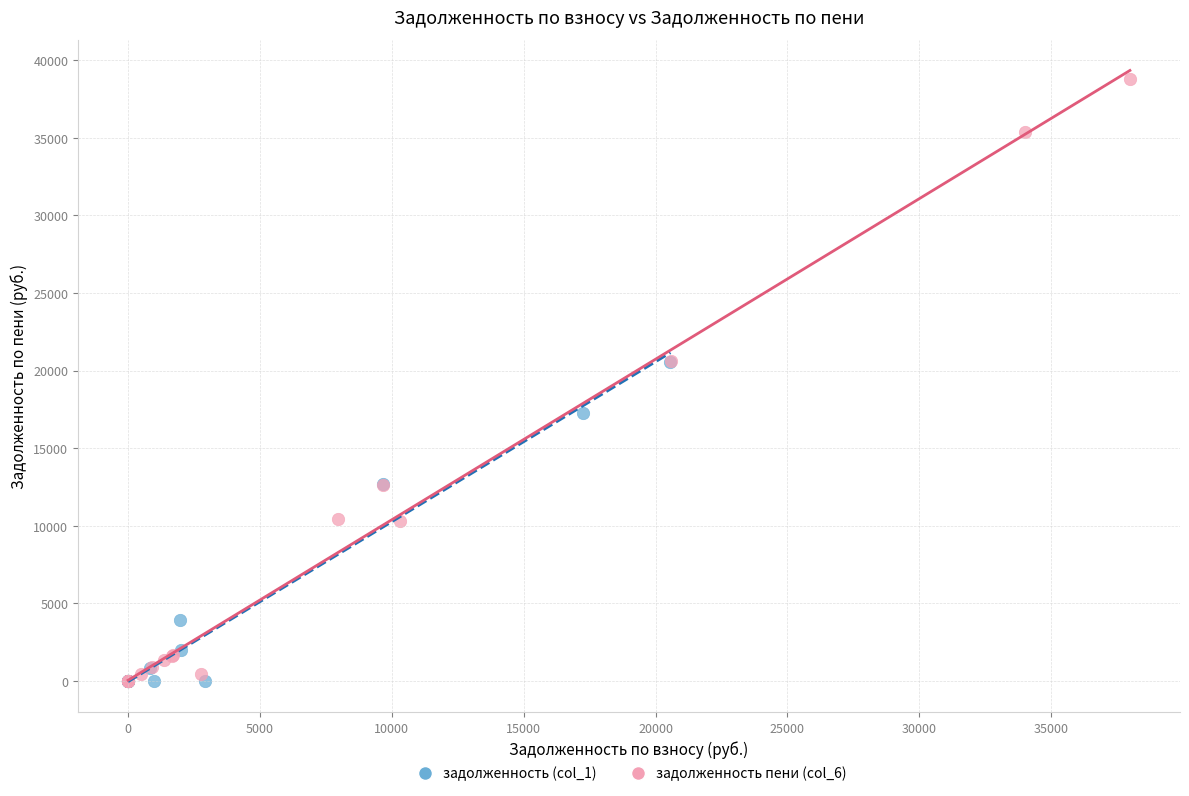

Which series reaches the maximum Y coordinate?

задолженность пени (col_6)